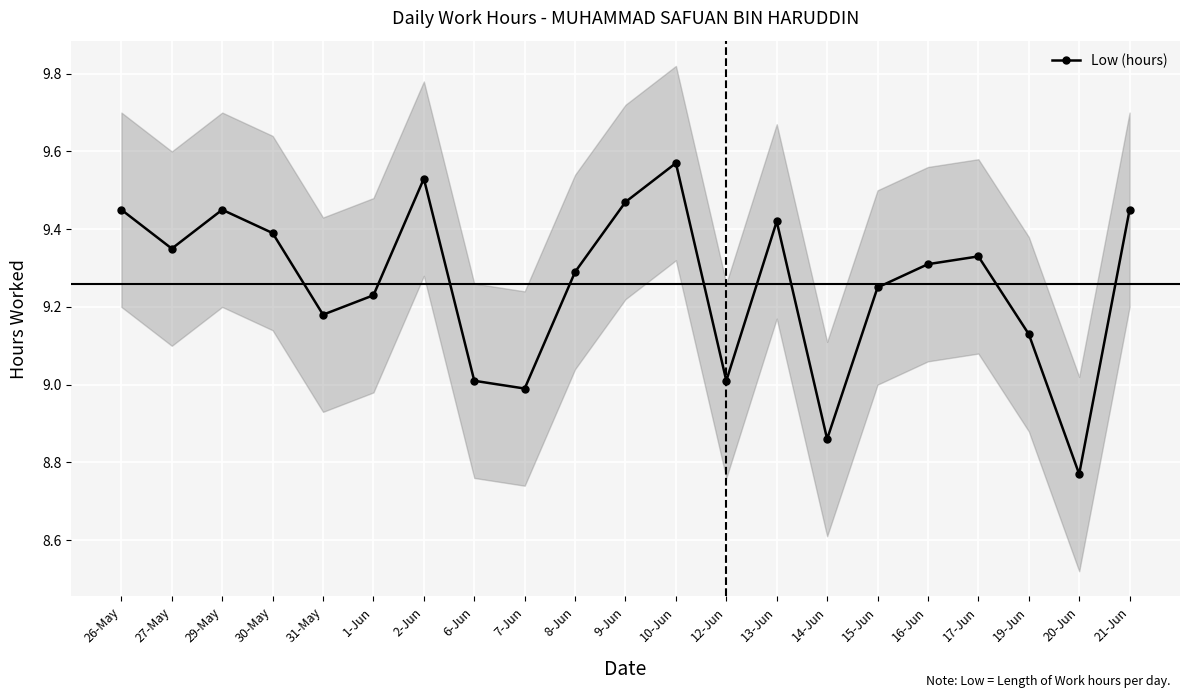

What is the label of the 3rd point from the right?

19-Jun